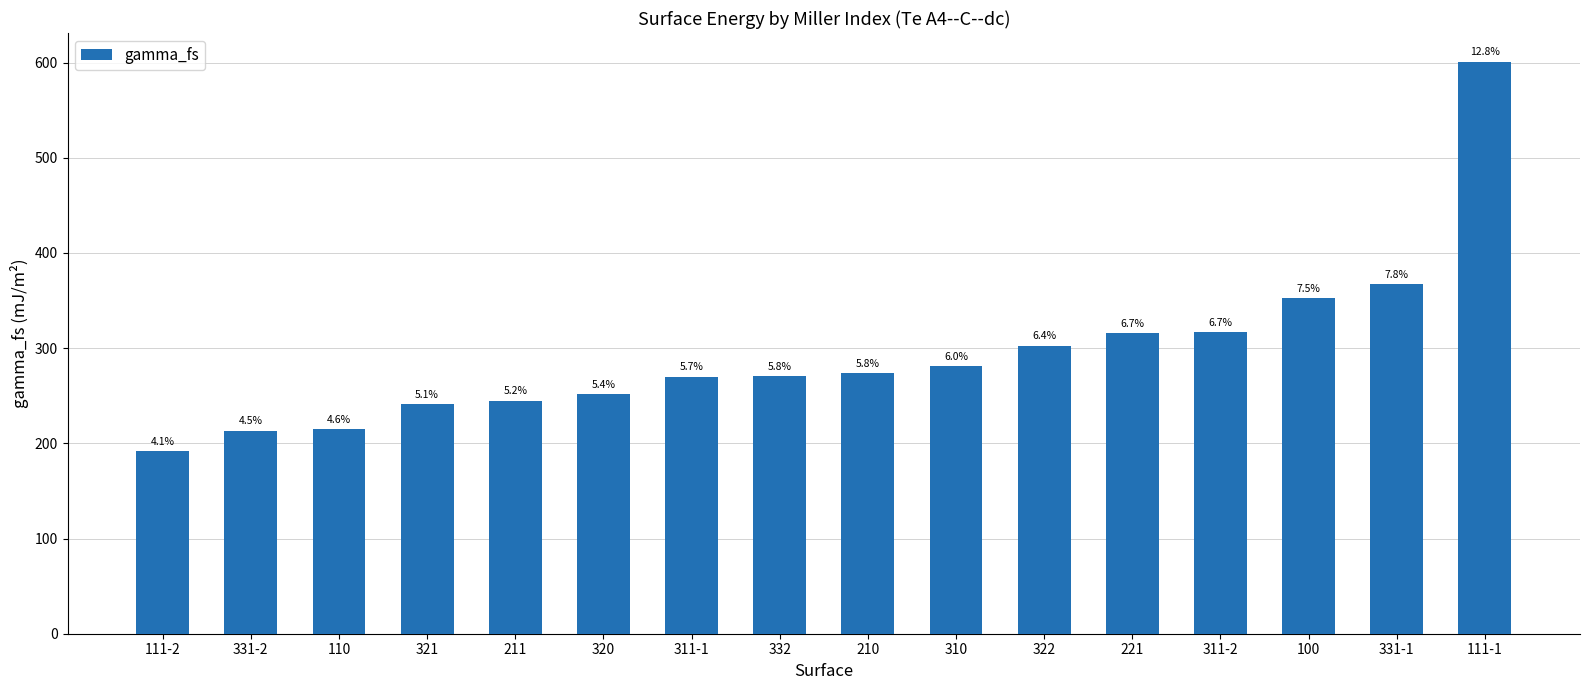

What is the maximum value shown in the chart?

601.0